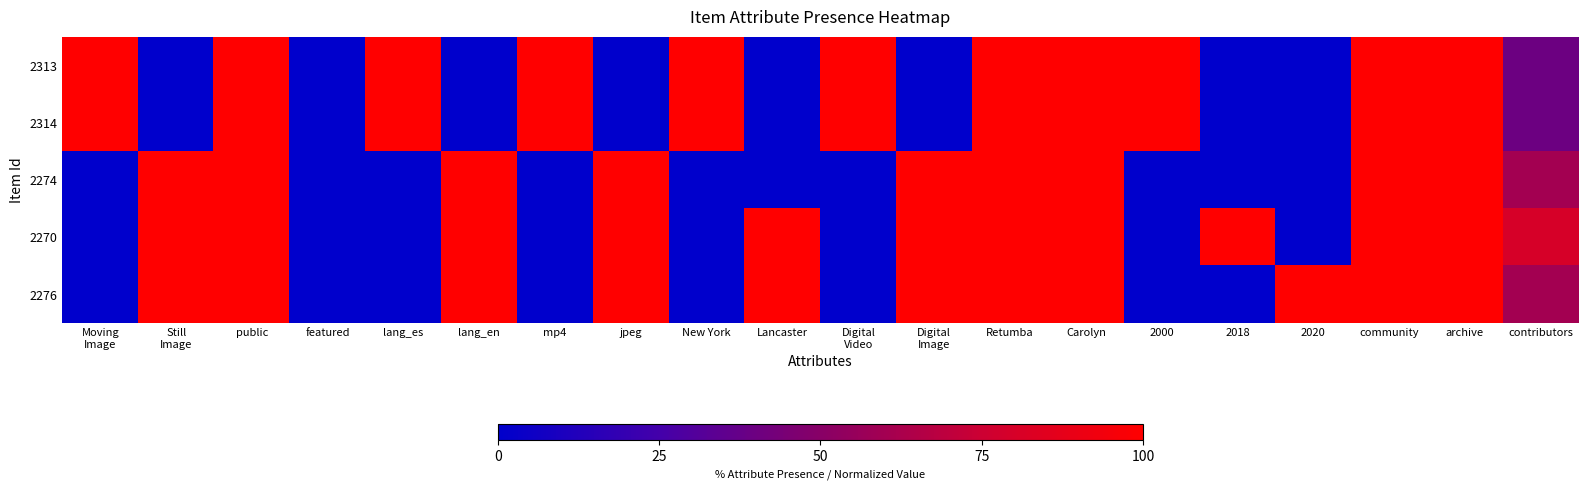

Reading left to right, list all the values displayed in this chart.

2313: Moving
Image=1.0	Still
Image=0.0	public=1.0	featured=0.0	lang_es=1.0	lang_en=0.0	mp4=1.0	jpeg=0.0	New York=1.0	Lancaster=0.0	Digital
Video=1.0	Digital
Image=0.0	Retumba=1.0	Carolyn=1.0	2000=1.0	2018=0.0	2020=0.0	community=1.0	archive=1.0	contributors=0.4
2314: Moving
Image=1.0	Still
Image=0.0	public=1.0	featured=0.0	lang_es=1.0	lang_en=0.0	mp4=1.0	jpeg=0.0	New York=1.0	Lancaster=0.0	Digital
Video=1.0	Digital
Image=0.0	Retumba=1.0	Carolyn=1.0	2000=1.0	2018=0.0	2020=0.0	community=1.0	archive=1.0	contributors=0.4
2274: Moving
Image=0.0	Still
Image=1.0	public=1.0	featured=0.0	lang_es=0.0	lang_en=1.0	mp4=0.0	jpeg=1.0	New York=0.0	Lancaster=0.0	Digital
Video=0.0	Digital
Image=1.0	Retumba=1.0	Carolyn=1.0	2000=0.0	2018=0.0	2020=0.0	community=1.0	archive=1.0	contributors=0.6
2270: Moving
Image=0.0	Still
Image=1.0	public=1.0	featured=0.0	lang_es=0.0	lang_en=1.0	mp4=0.0	jpeg=1.0	New York=0.0	Lancaster=1.0	Digital
Video=0.0	Digital
Image=1.0	Retumba=1.0	Carolyn=1.0	2000=0.0	2018=1.0	2020=0.0	community=1.0	archive=1.0	contributors=0.8
2276: Moving
Image=0.0	Still
Image=1.0	public=1.0	featured=0.0	lang_es=0.0	lang_en=1.0	mp4=0.0	jpeg=1.0	New York=0.0	Lancaster=1.0	Digital
Video=0.0	Digital
Image=1.0	Retumba=1.0	Carolyn=1.0	2000=0.0	2018=0.0	2020=1.0	community=1.0	archive=1.0	contributors=0.6